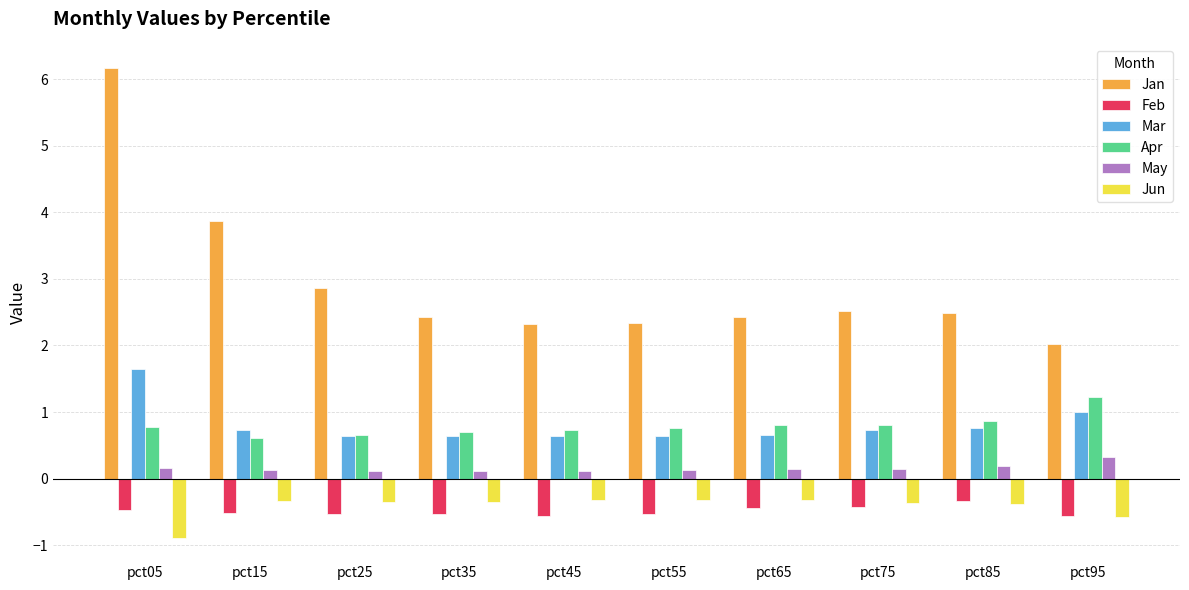

What is the lowest value of the Mar series?

0.6